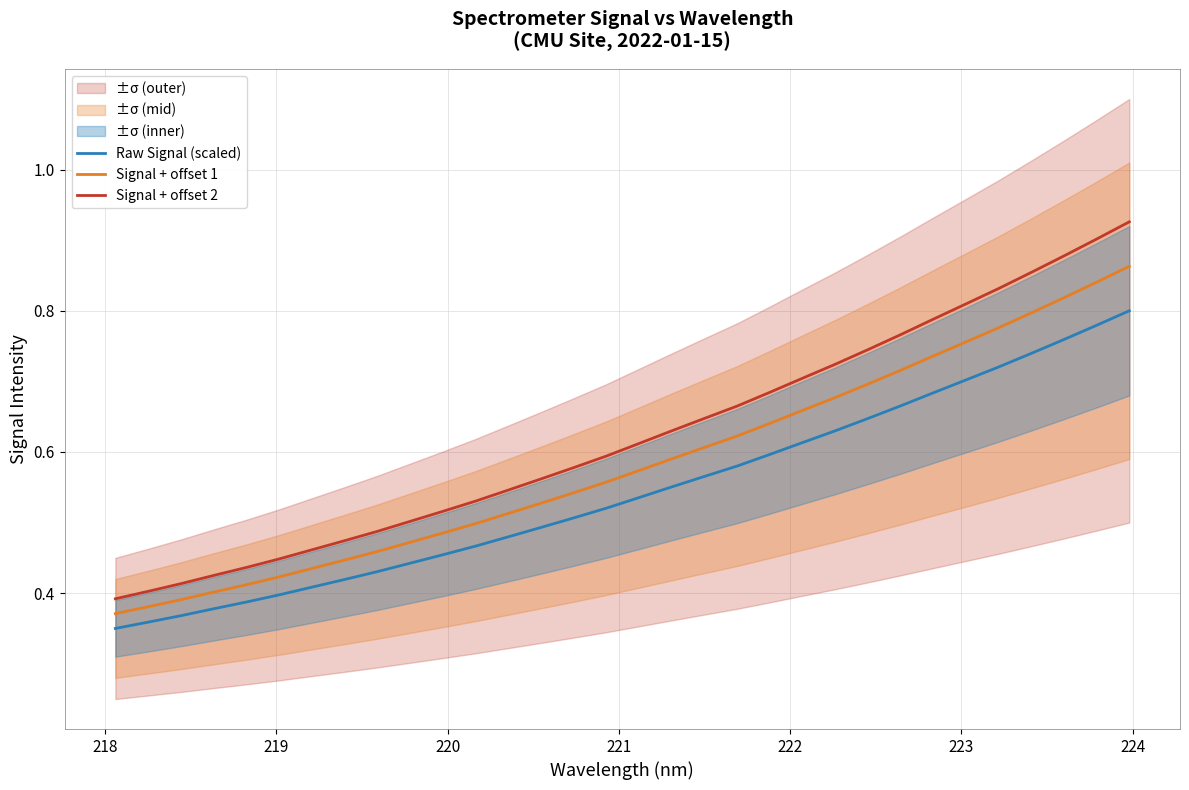

Reading right to left, list all the values displayed in this chart.

Raw Signal (scaled): 0.8	0.8	0.8	0.7	0.7	0.7	0.7	0.7	0.6	0.6	0.6	0.6	0.6	0.6	0.6	0.5	0.5	0.5	0.5	0.5	0.5	0.5	0.4	0.4	0.4	0.4	0.4	0.4	0.4	0.4	0.4	0.3
Signal + offset 1: 0.9	0.8	0.8	0.8	0.8	0.8	0.7	0.7	0.7	0.7	0.7	0.6	0.6	0.6	0.6	0.6	0.6	0.5	0.5	0.5	0.5	0.5	0.5	0.5	0.4	0.4	0.4	0.4	0.4	0.4	0.4	0.4
Signal + offset 2: 0.9	0.9	0.9	0.9	0.8	0.8	0.8	0.8	0.7	0.7	0.7	0.7	0.7	0.6	0.6	0.6	0.6	0.6	0.6	0.5	0.5	0.5	0.5	0.5	0.5	0.5	0.4	0.4	0.4	0.4	0.4	0.4